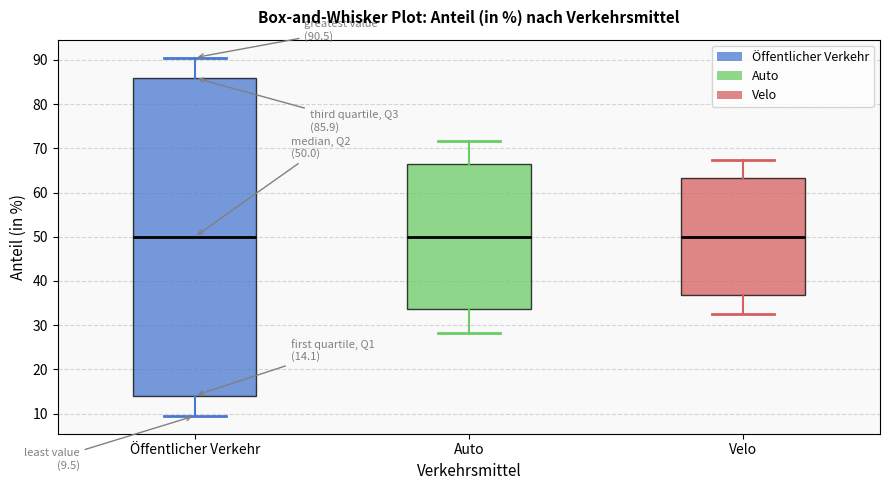

Which box is the tallest, from its lower edge to its upper edge?

Öffentlicher Verkehr